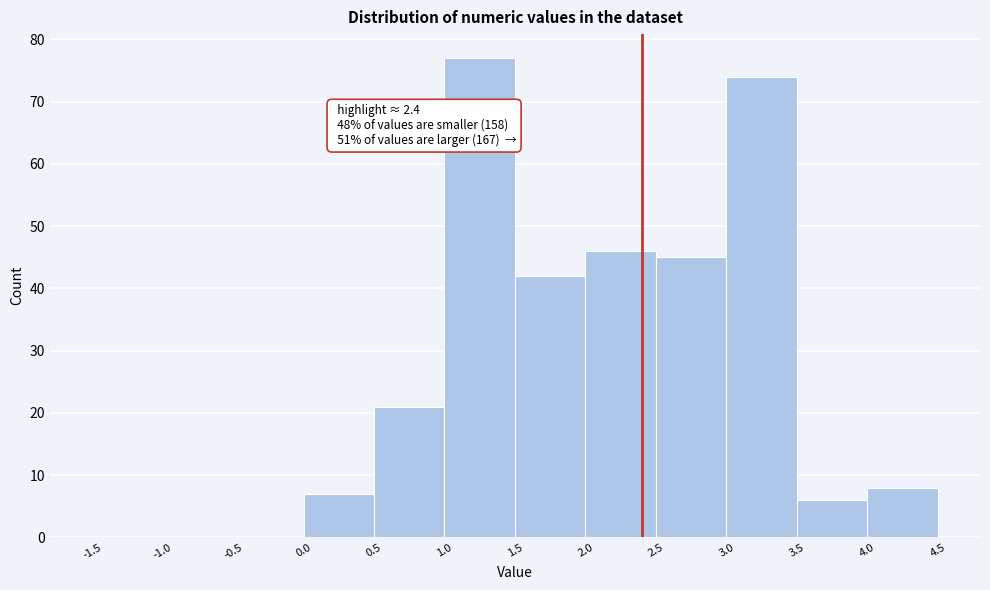

Which range on the x-axis has the tallest bar?

1.0 to 1.5